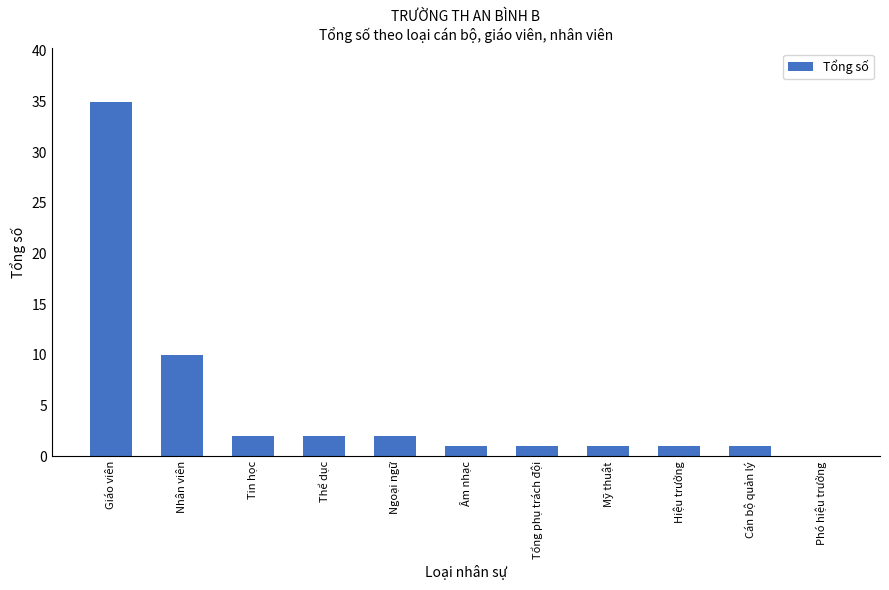

True or false: the data shows 1 at Mỹ thuật.

True